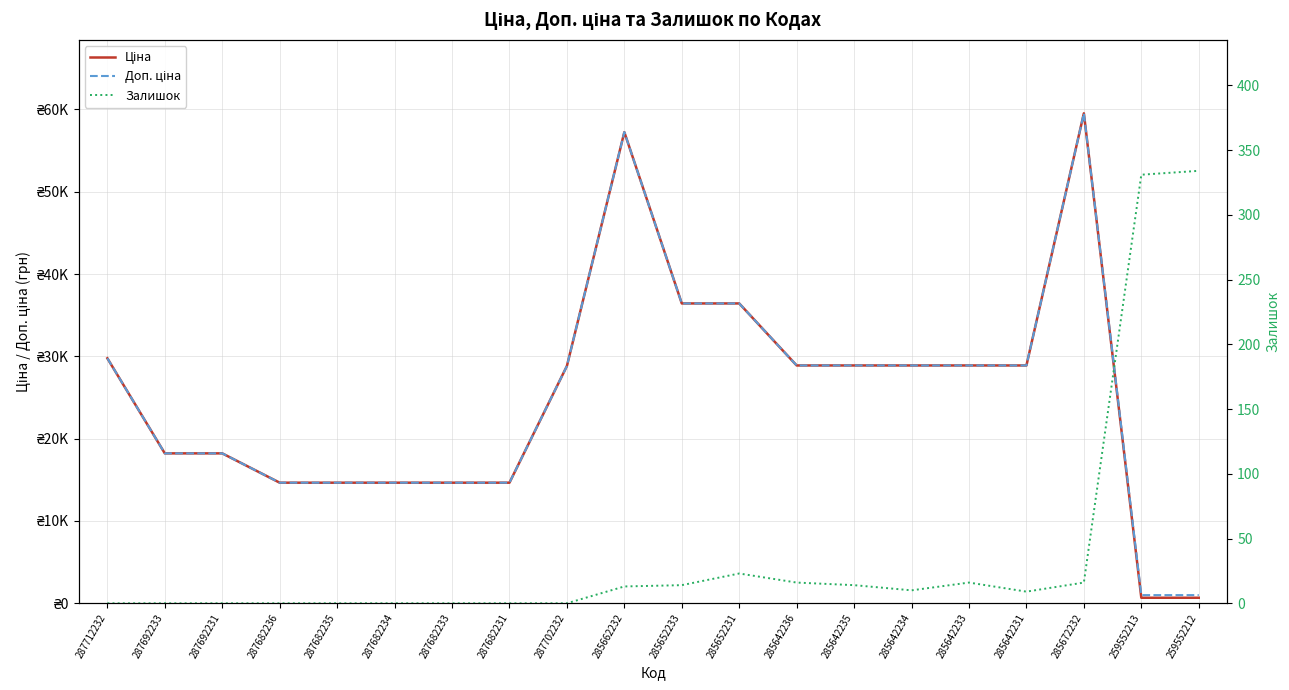

The Залишок series shows 23.0 at 285652231. True or false?

True